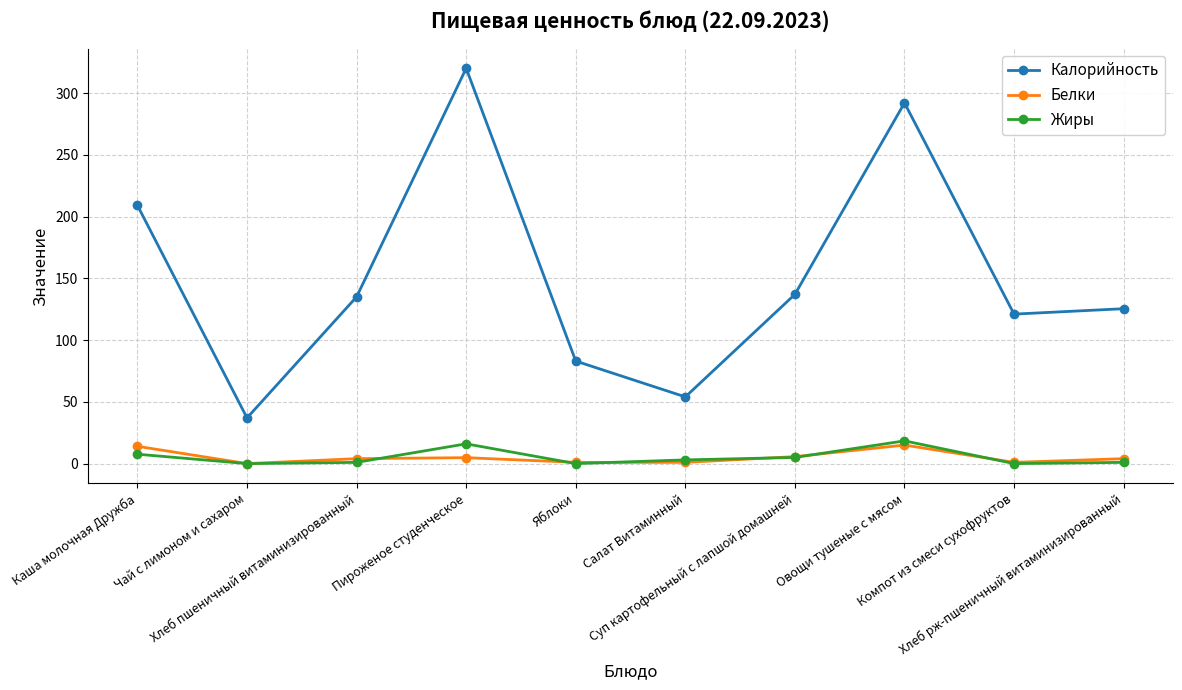

Which series has the widest spread of values?

Калорийность